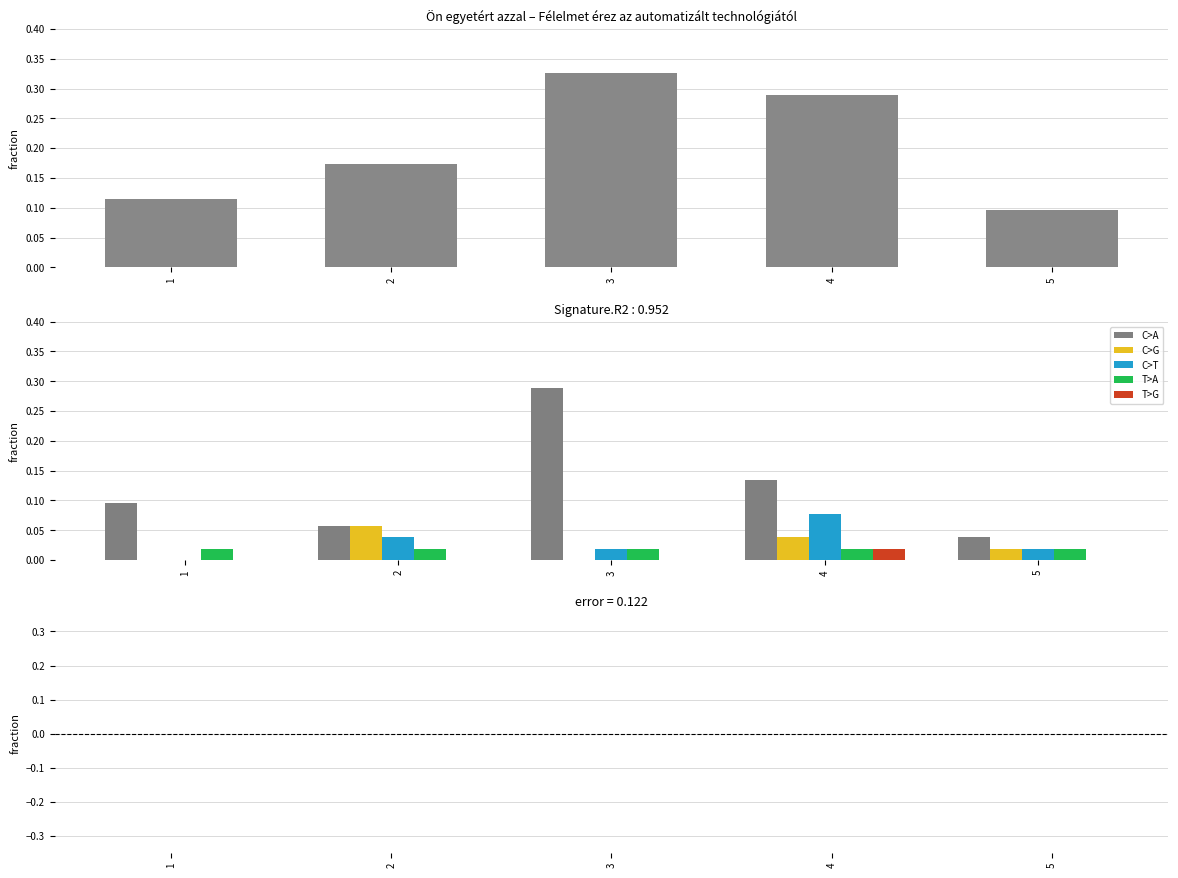

List the series in order of their peak value, lowest first.

error, T>A, T>G, C>G, C>T, C>A